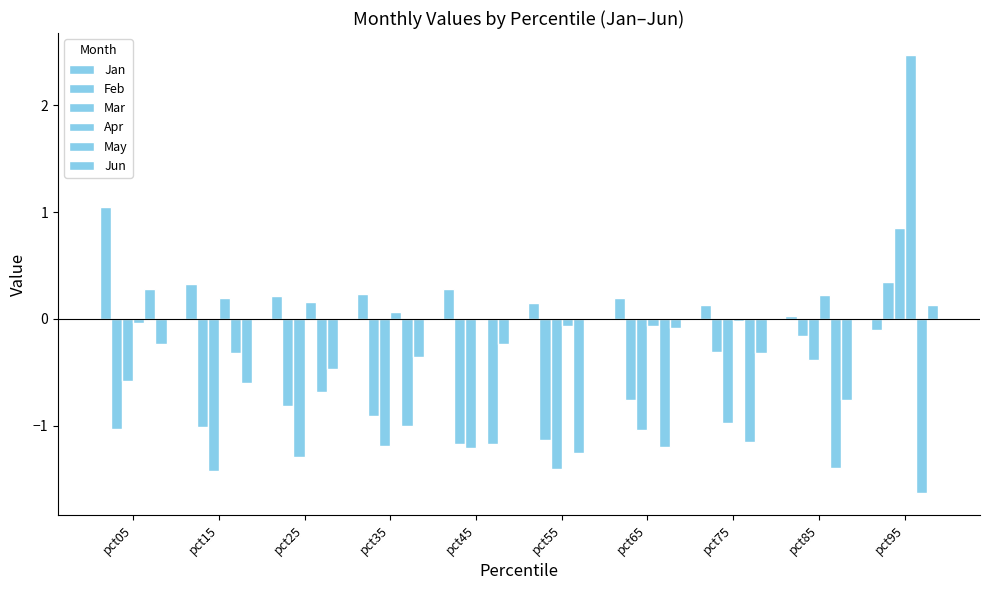

At which label does May reach its peak?

pct05